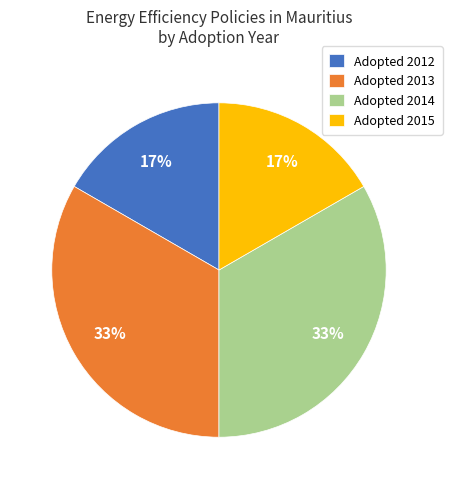

Does any single category account for the majority?

No